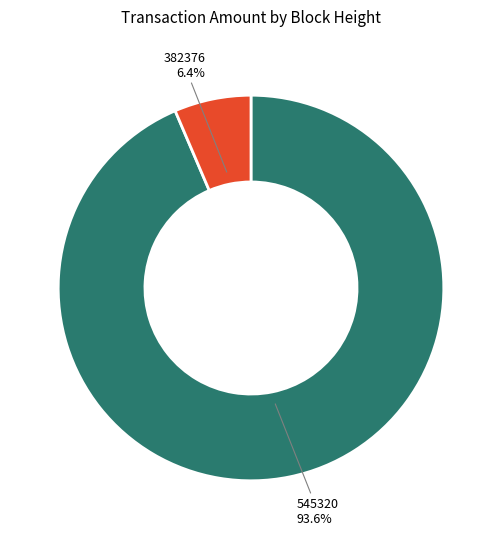

Rank the categories by value from highest to lowest.

545320, 382376